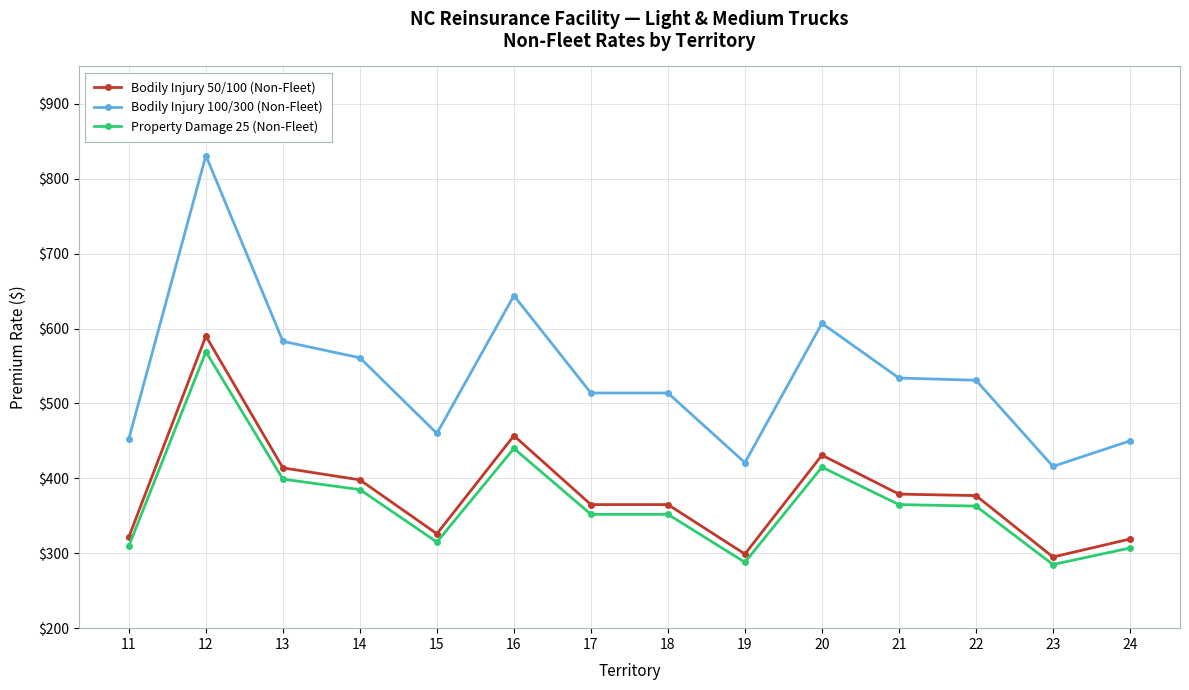

True or false: Property Damage 25 (Non-Fleet) and Bodily Injury 100/300 (Non-Fleet) cross at least once.

False